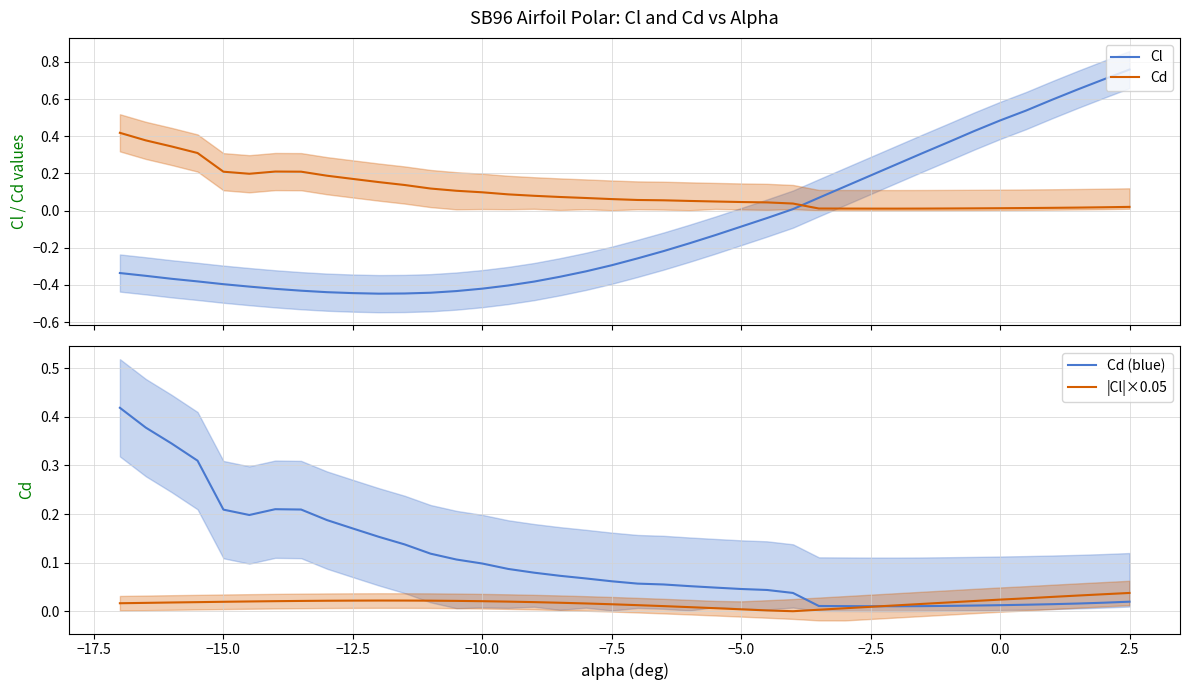

How many distinct data groups are displayed?

4